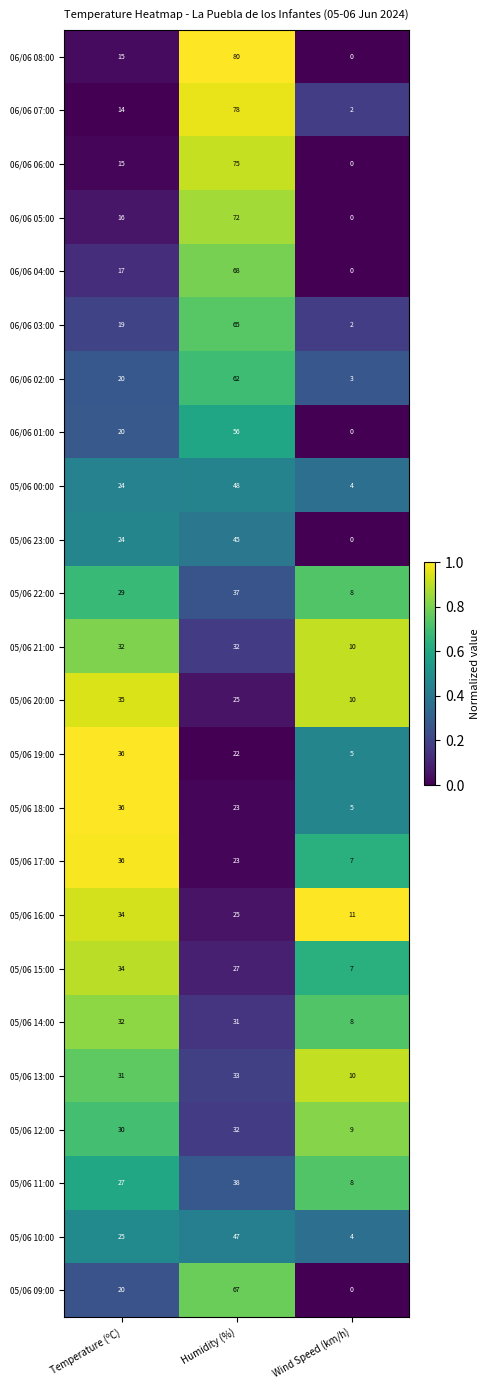

Is it true that 05/06 14:00 equals 5 at Wind Speed (km/h)?

False